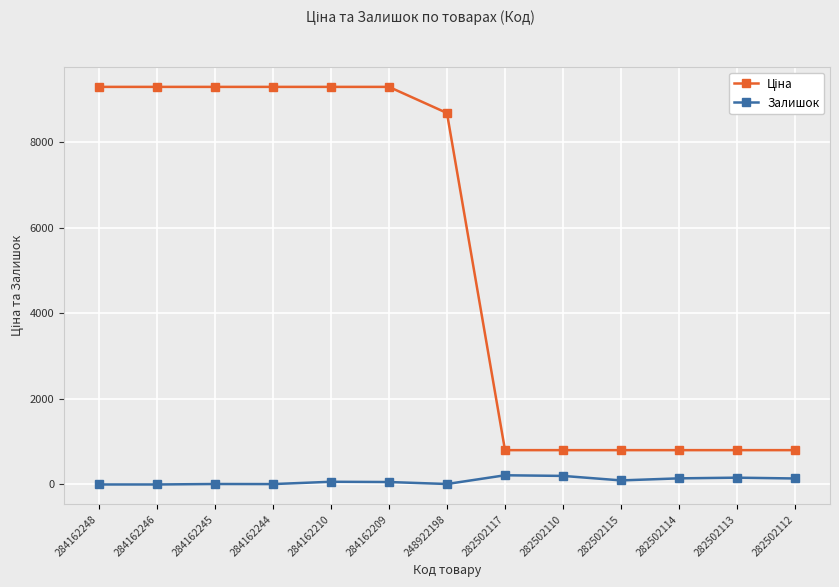

What is the average value of the Залишок series?

84.8